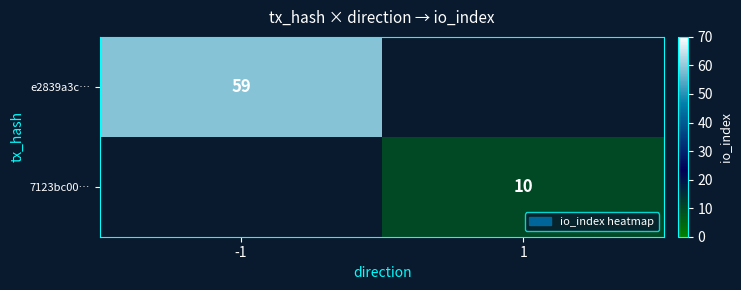

Is the value of e2839a3c… at -1 greater than the value of 7123bc00… at 1?

Yes